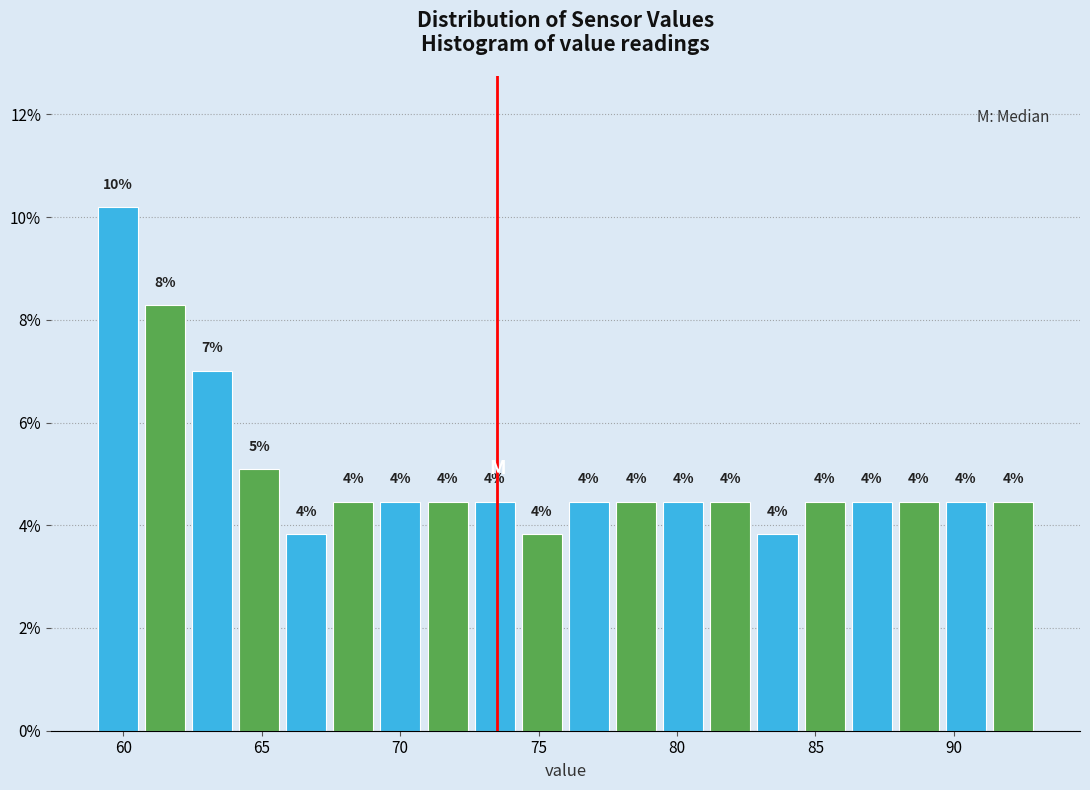

Read against the x-axis, roughly where is the centre of the tallest bar?

60.0